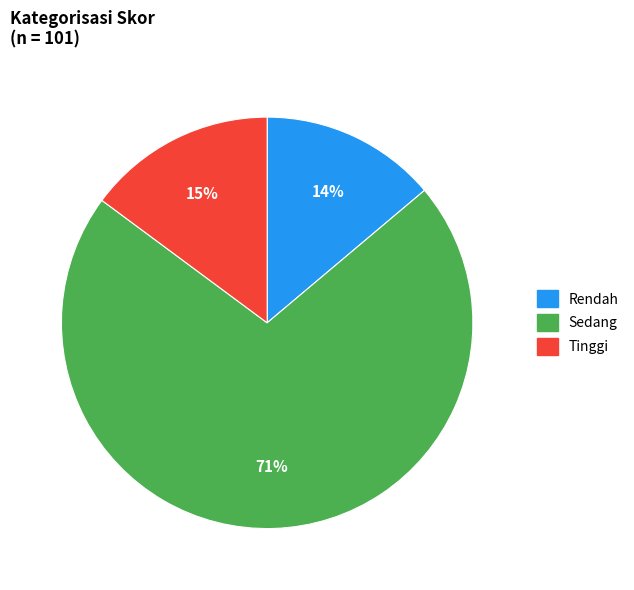

To the nearest percent, what is the difference between the Tinggi and Rendah slice percentages?

1%